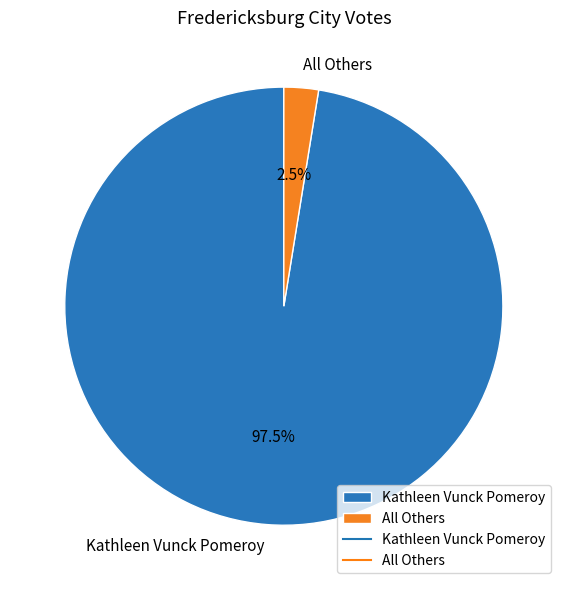

What portion of the pie excludes All Others?

97.5%